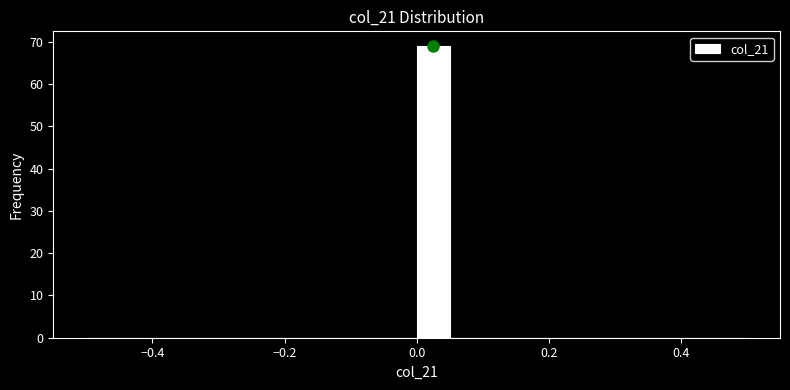

Around what value on the x-axis is the tallest bar? Give the approximate position of its centre, as read against the axis.

0.02